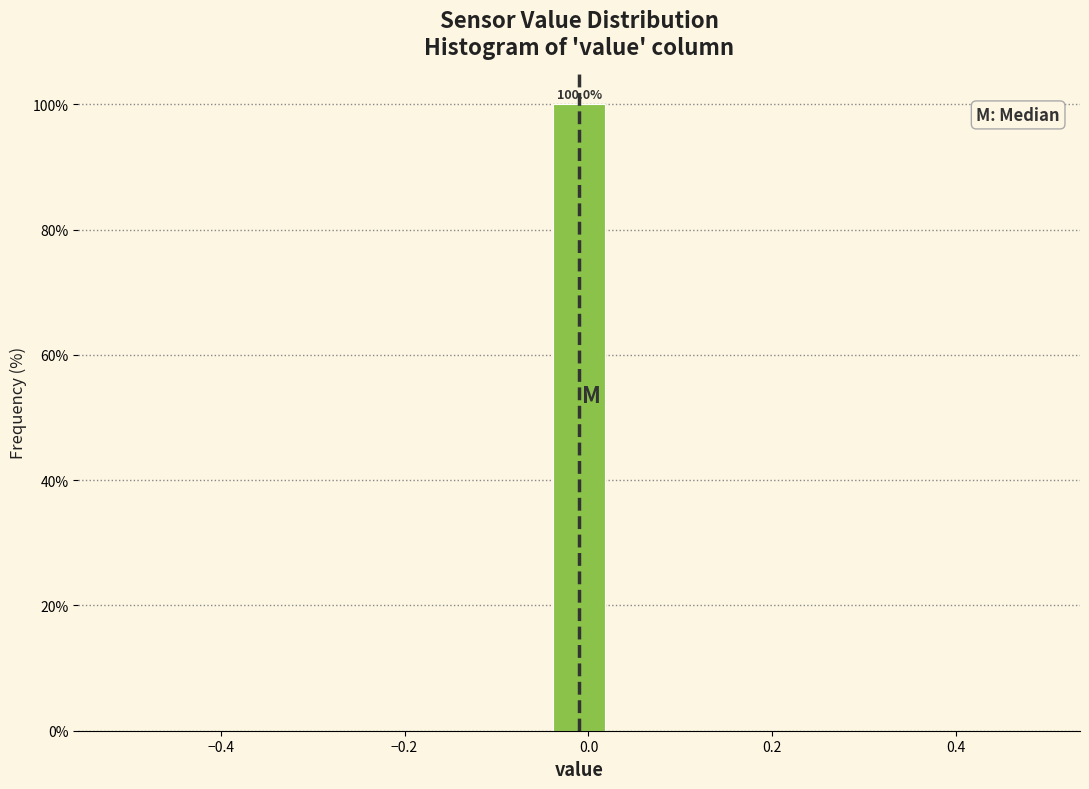

Around what value on the x-axis is the tallest bar? Give the approximate position of its centre, as read against the axis.

0.00